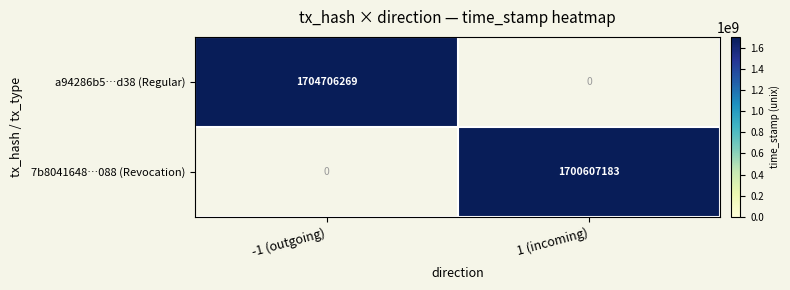

The value of a94286b5…d38 (Regular) at -1 (outgoing) is 1704706269. True or false?

True